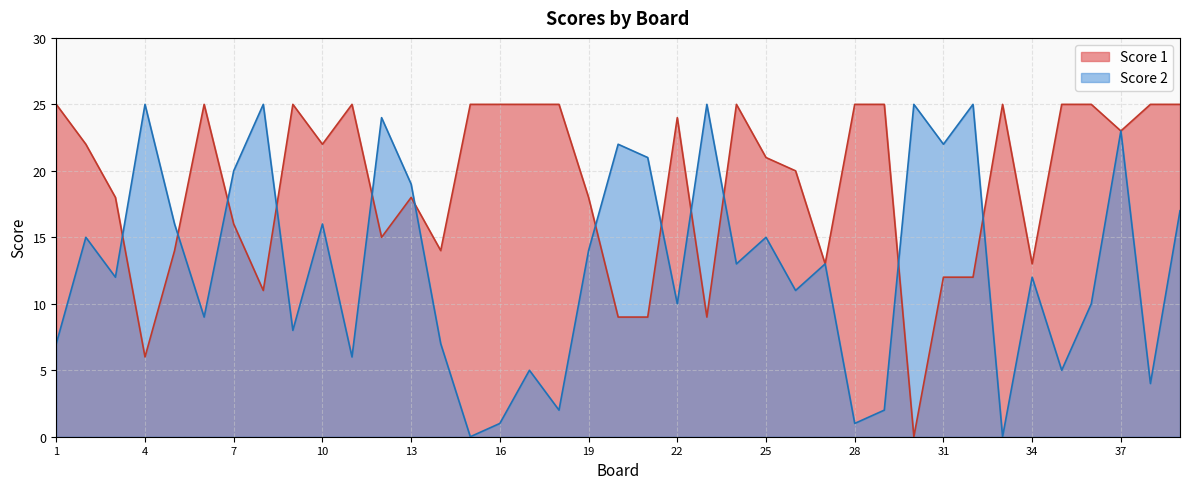

What are all the series names shown in the legend?

Score 1, Score 2